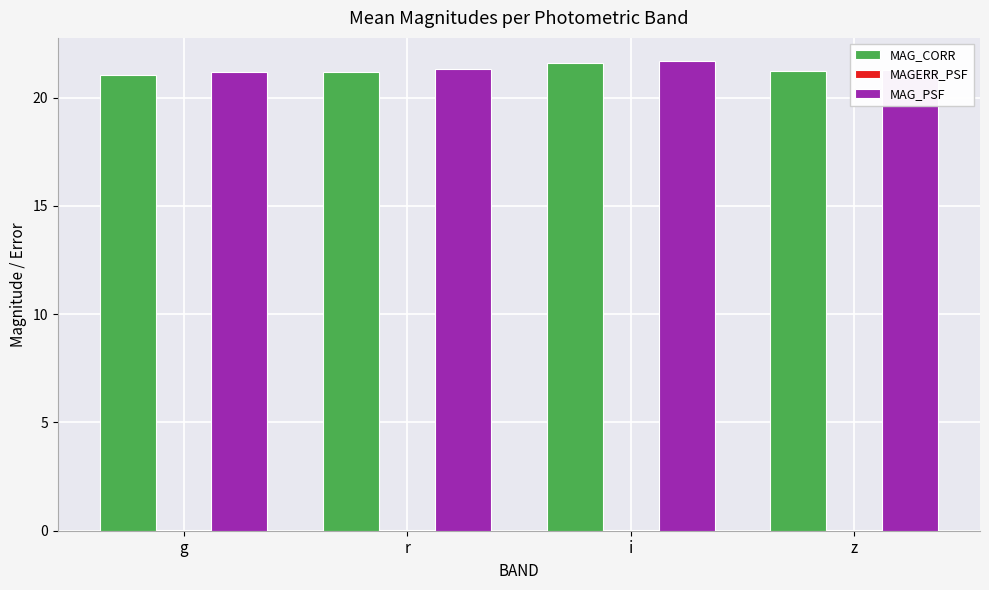

Which label corresponds to the largest value in the chart?

i